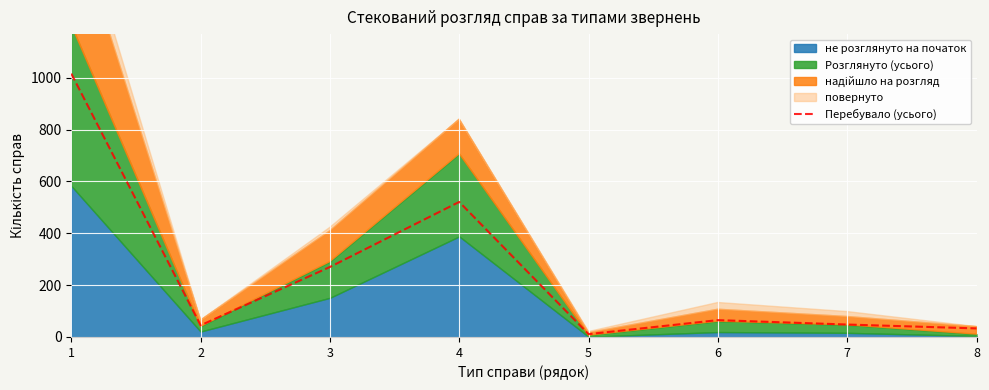

The value of Перебувало (усього) at 7 is 48. True or false?

True